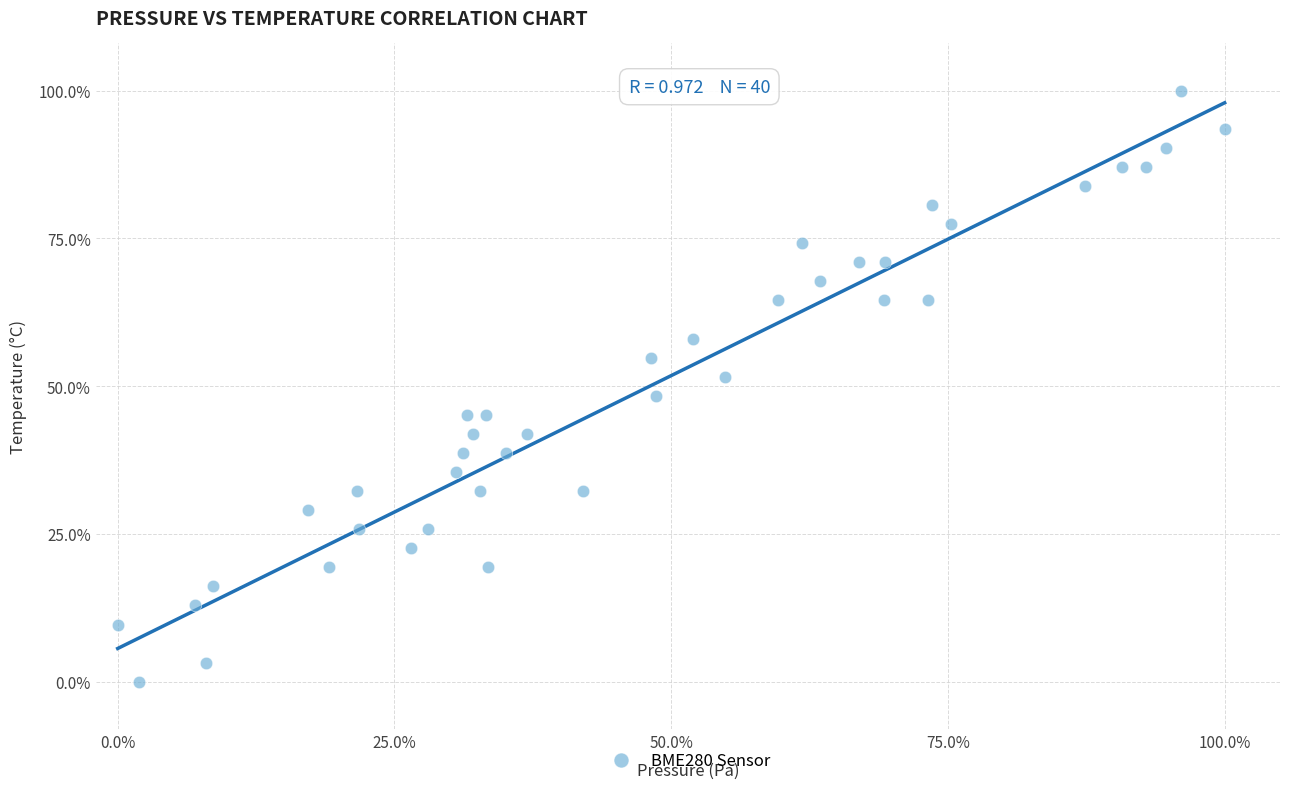

What is the range of Y values (max minus min)?

100.0